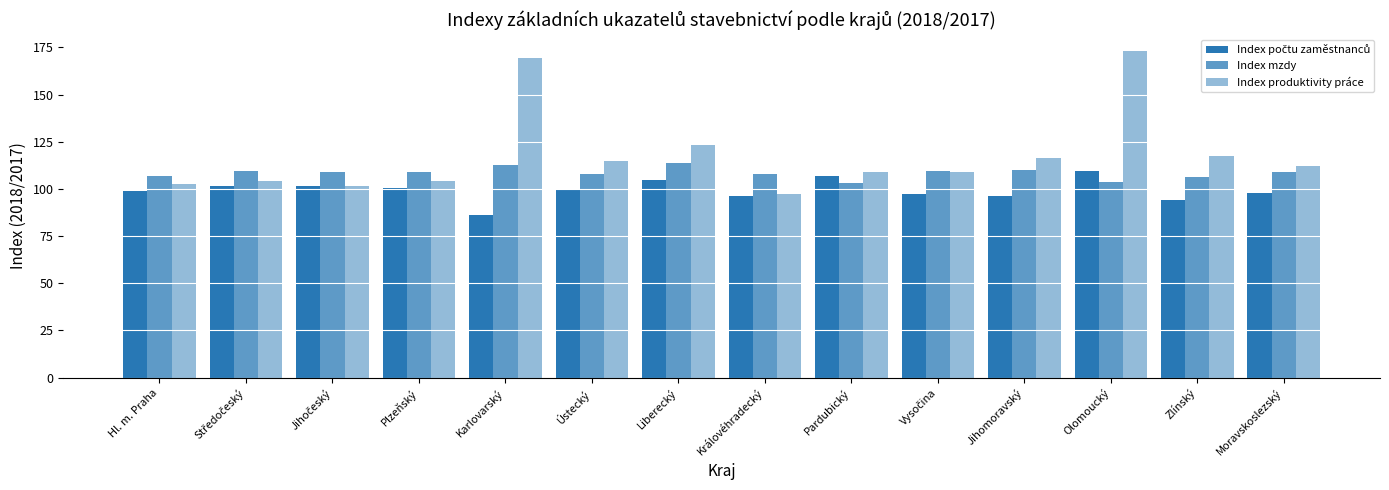

At which label does Index mzdy reach its peak?

Liberecký